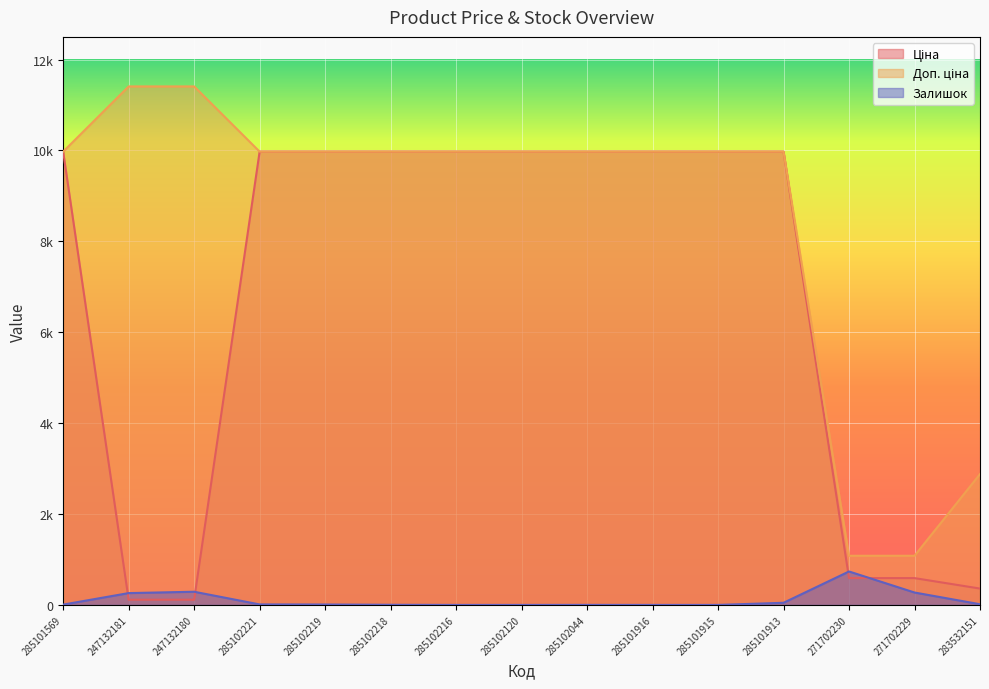

True or false: Доп. ціна has more than 1 points higher than both neighbors.

False